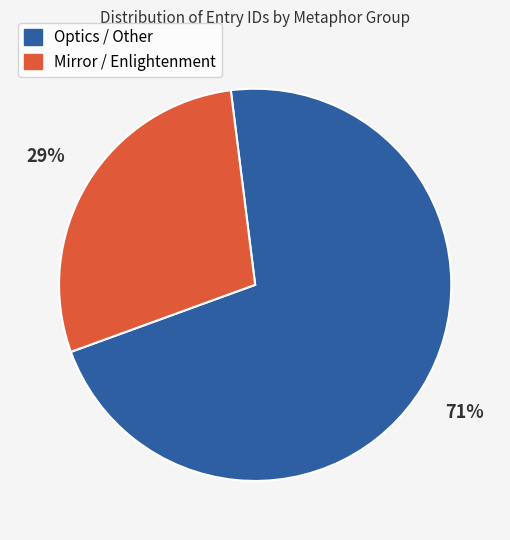

Is there any slice that represents more than half of the pie?

Yes